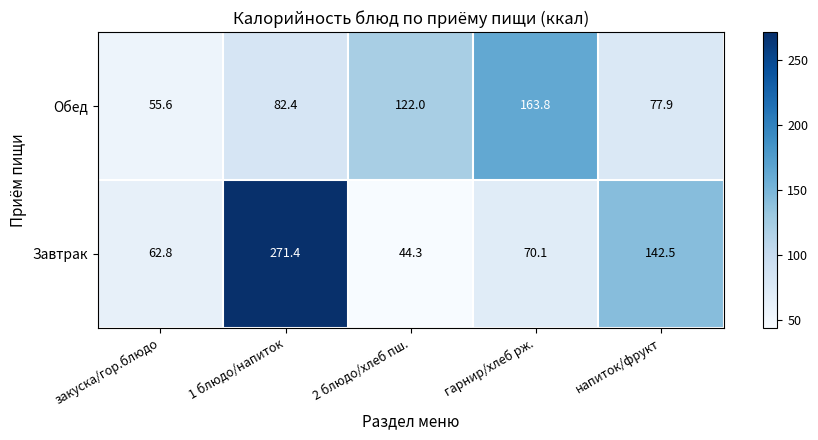

Reading right to left, transcribe all the data shown in this chart.

Обед: напиток/фрукт=77.9	гарнир/хлеб рж.=163.8	2 блюдо/хлеб пш.=122.0	1 блюдо/напиток=82.4	закуска/гор.блюдо=55.6
Завтрак: напиток/фрукт=142.5	гарнир/хлеб рж.=70.1	2 блюдо/хлеб пш.=44.3	1 блюдо/напиток=271.4	закуска/гор.блюдо=62.8